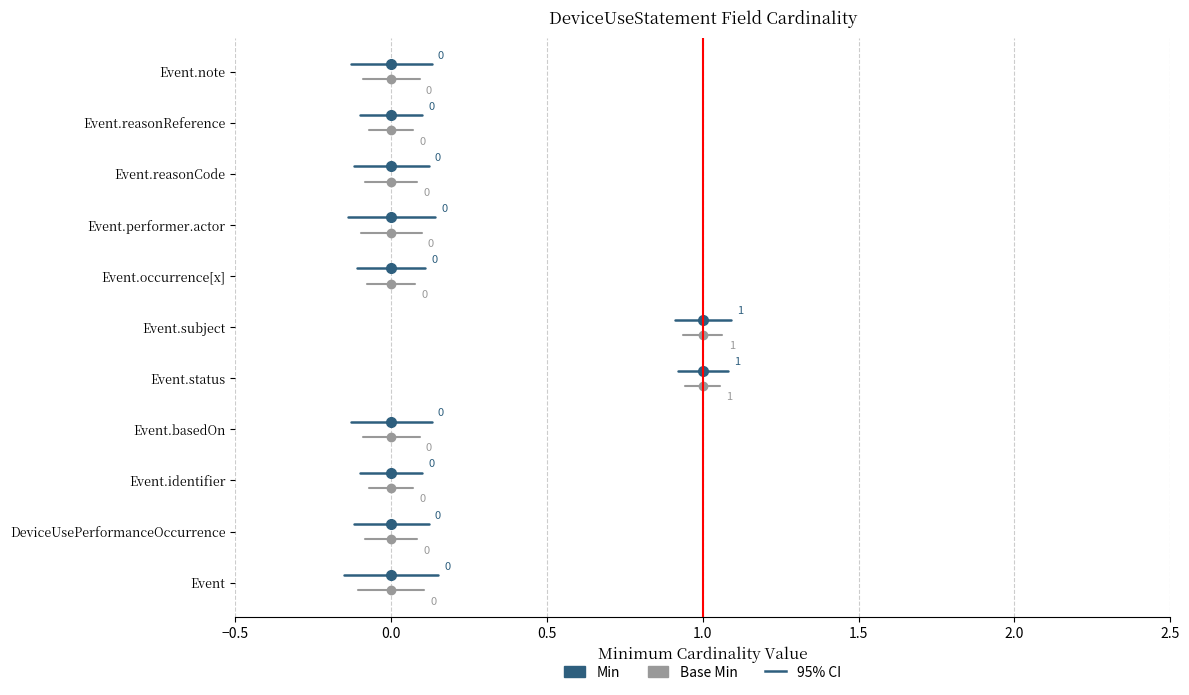

Is this an area chart (filled region under the line)?

No